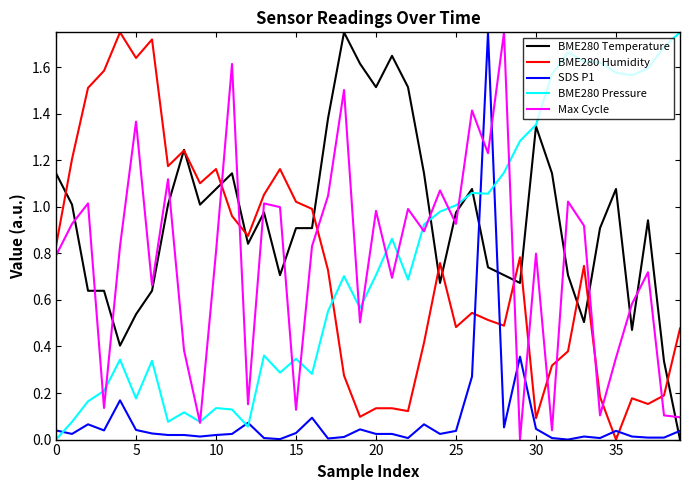

True or false: BME280 Humidity and Max Cycle intersect in this chart.

True